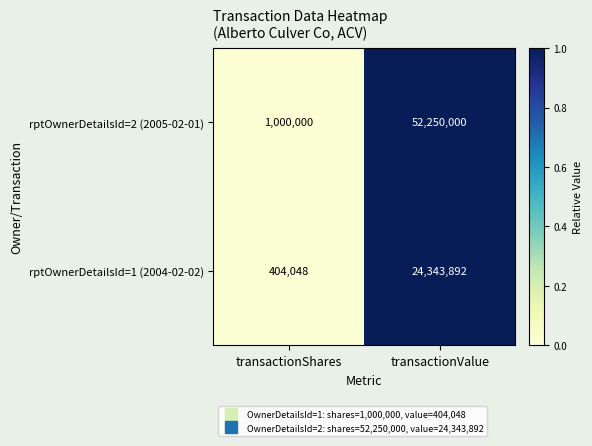

Reading right to left, extract all data points from this chart.

rptOwnerDetailsId=2 (2005-02-01): transactionValue=52250000	transactionShares=1000000
rptOwnerDetailsId=1 (2004-02-02): transactionValue=24343892	transactionShares=404048